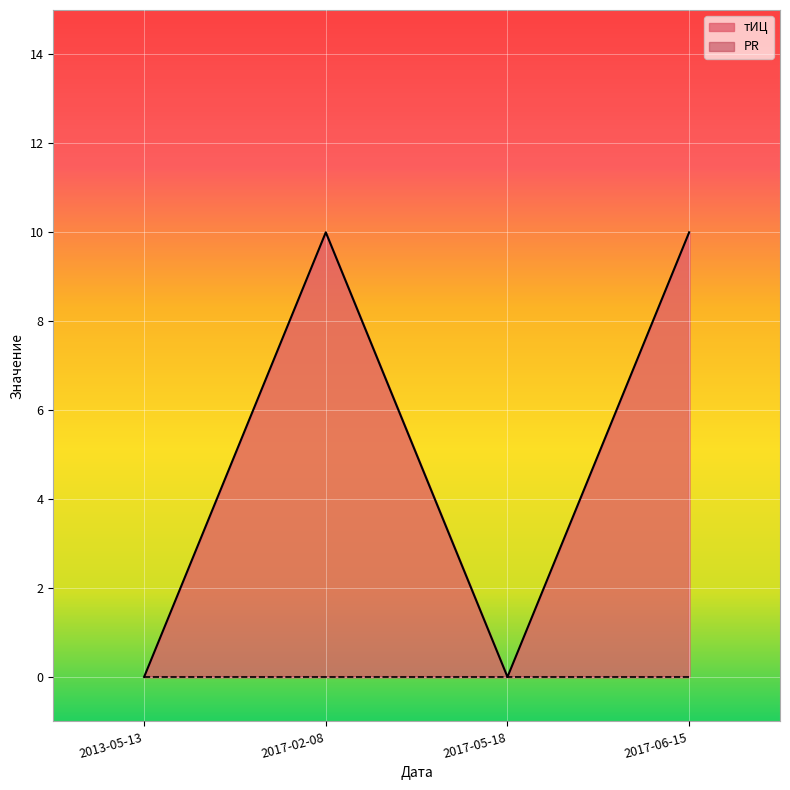

What is the maximum value shown in the chart?

10